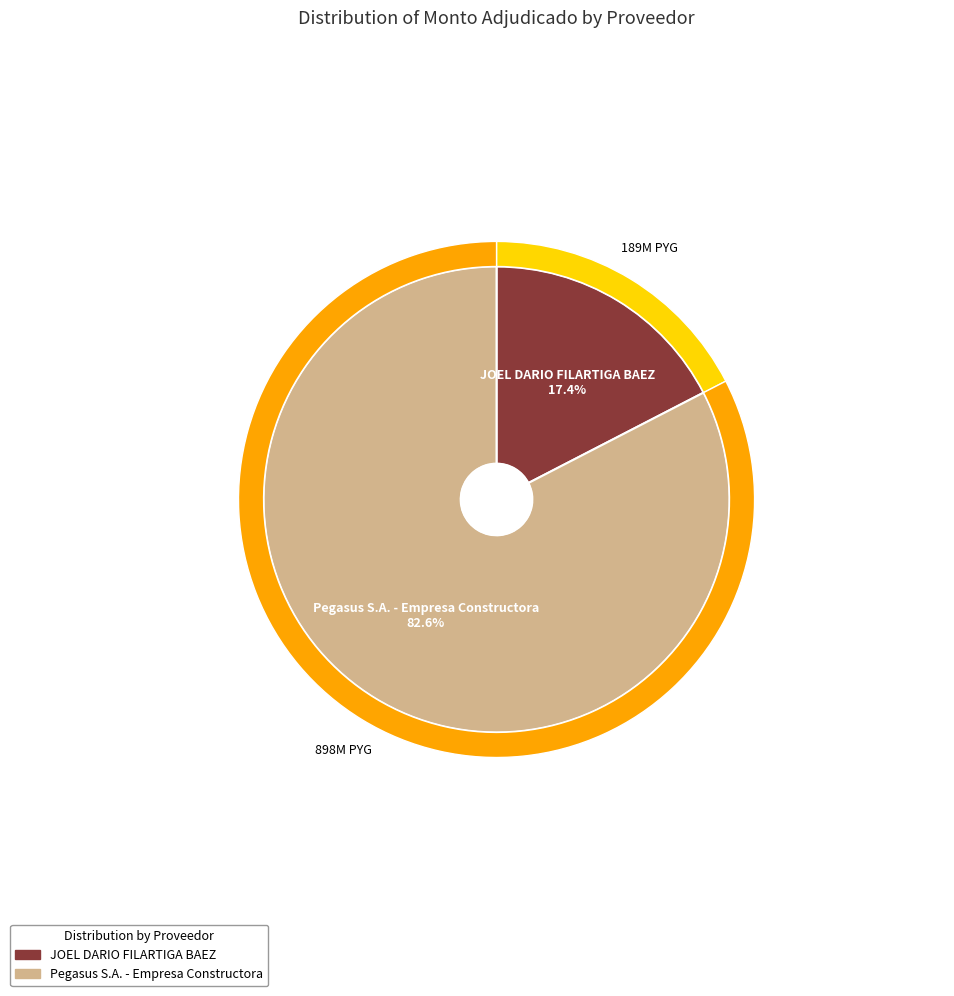

True or false: Pegasus S.A. - Empresa Constructora accounts for 83% of the total.

True